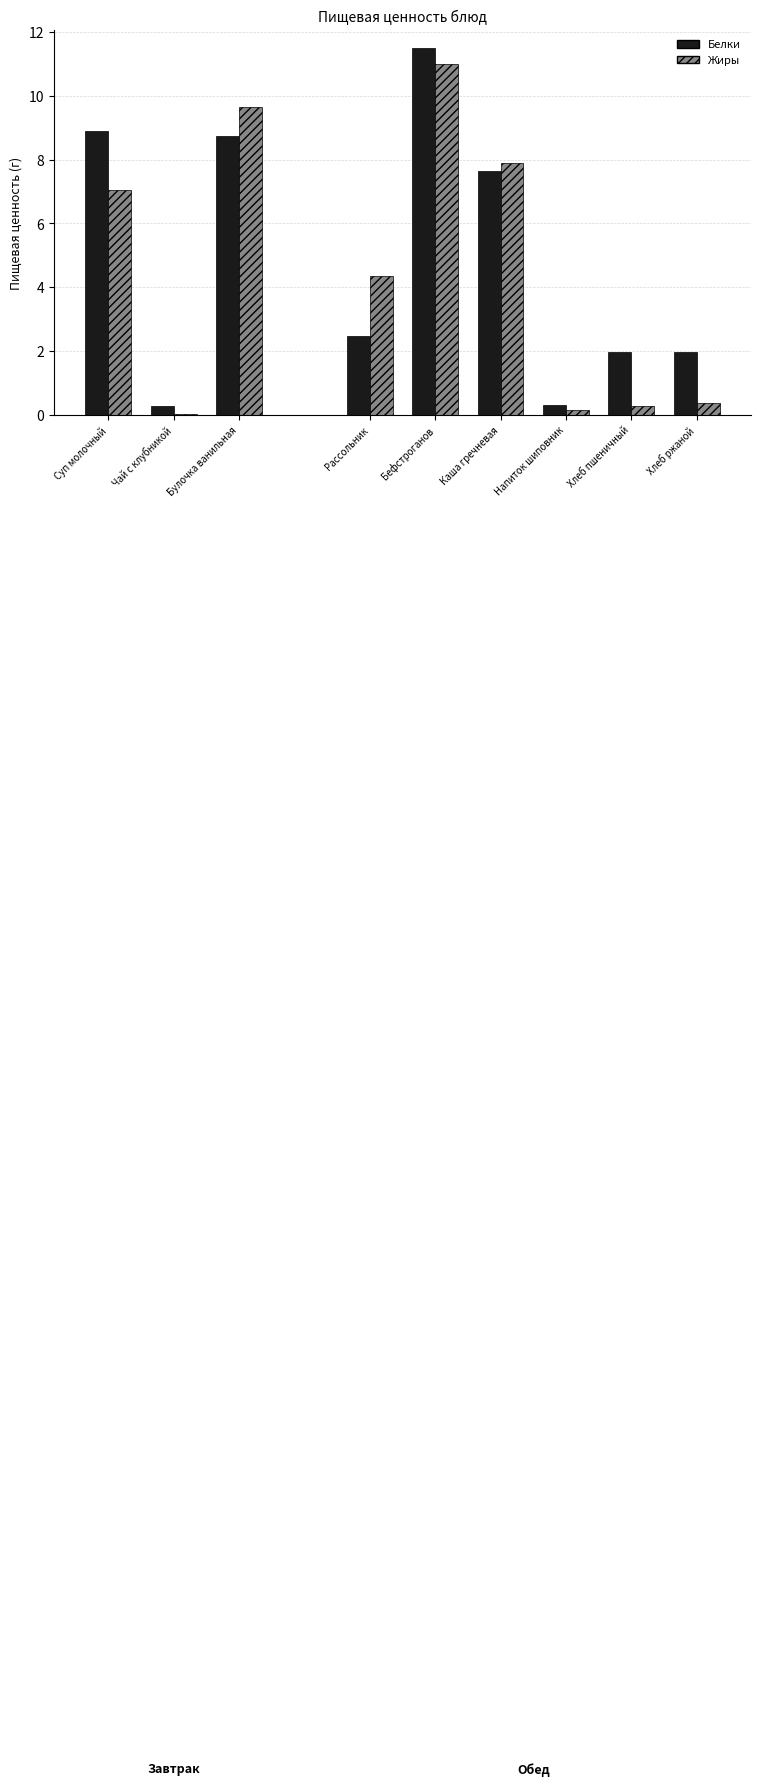

What is the difference between the second highest and minimum values in the Белки series?

8.6